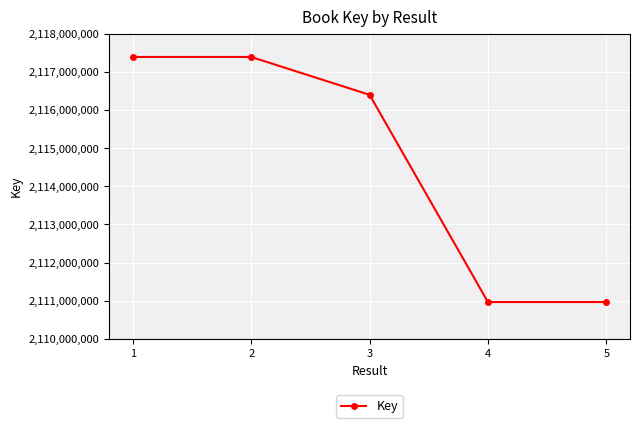

What is the maximum value shown in the chart?

2117390006